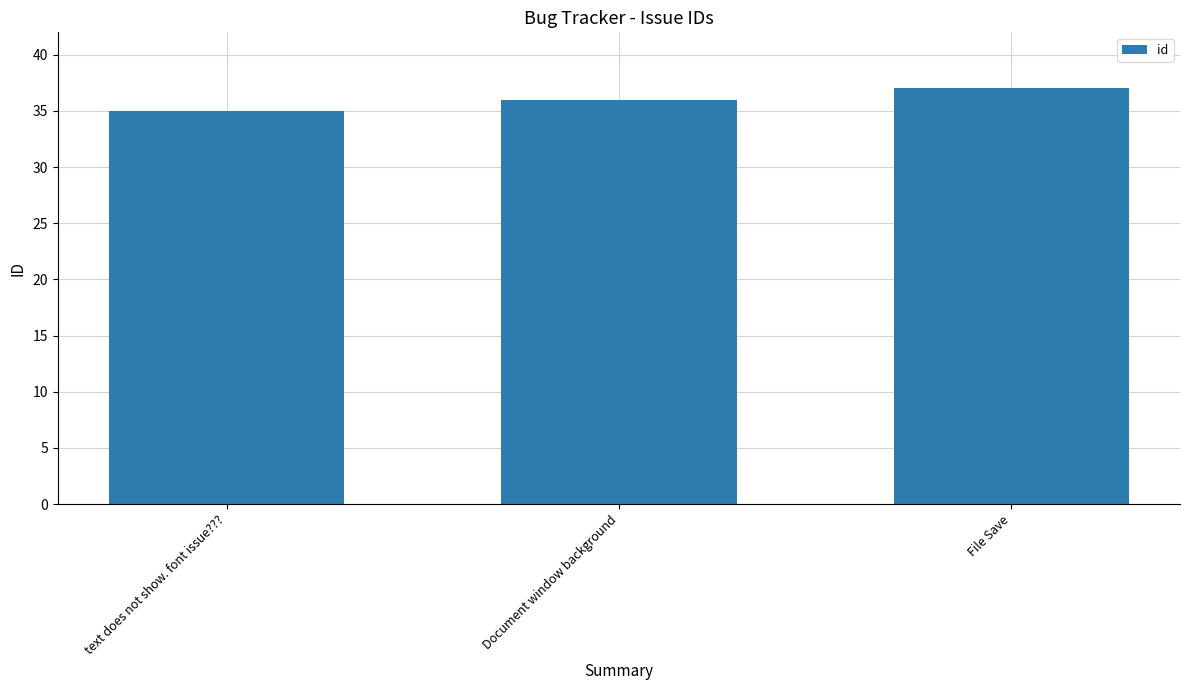

Does the chart contain any negative values?

No